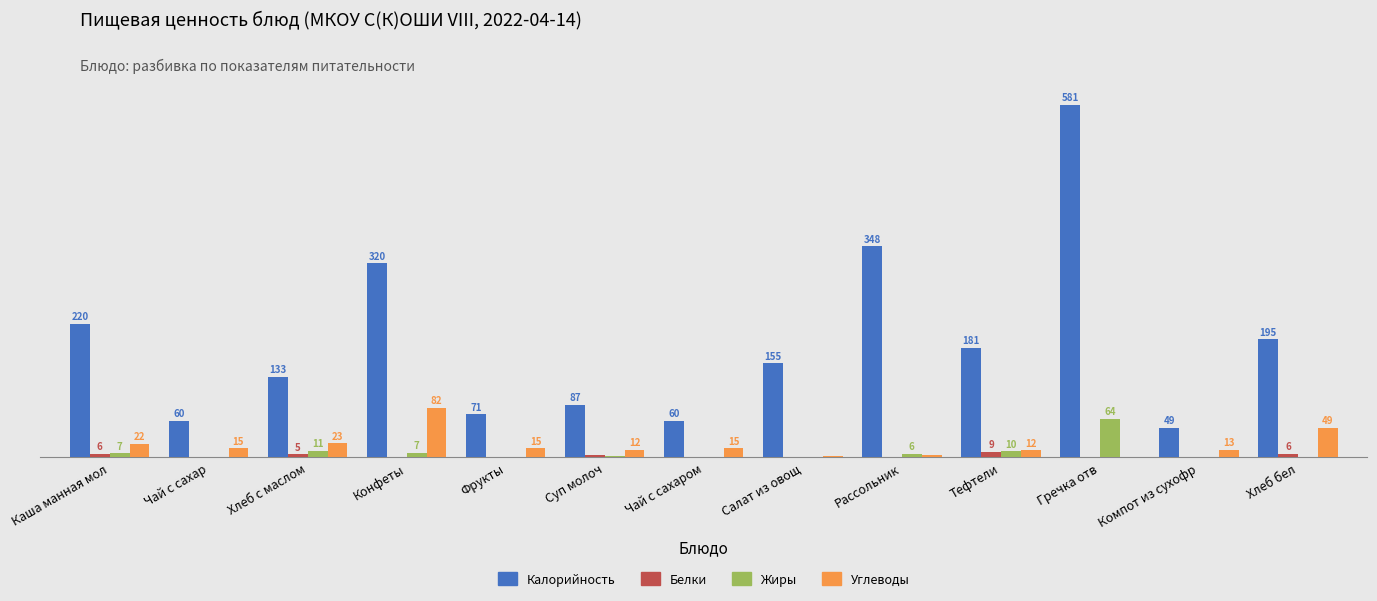

Where is Жиры nearest to the value 32?

Хлеб с маслом